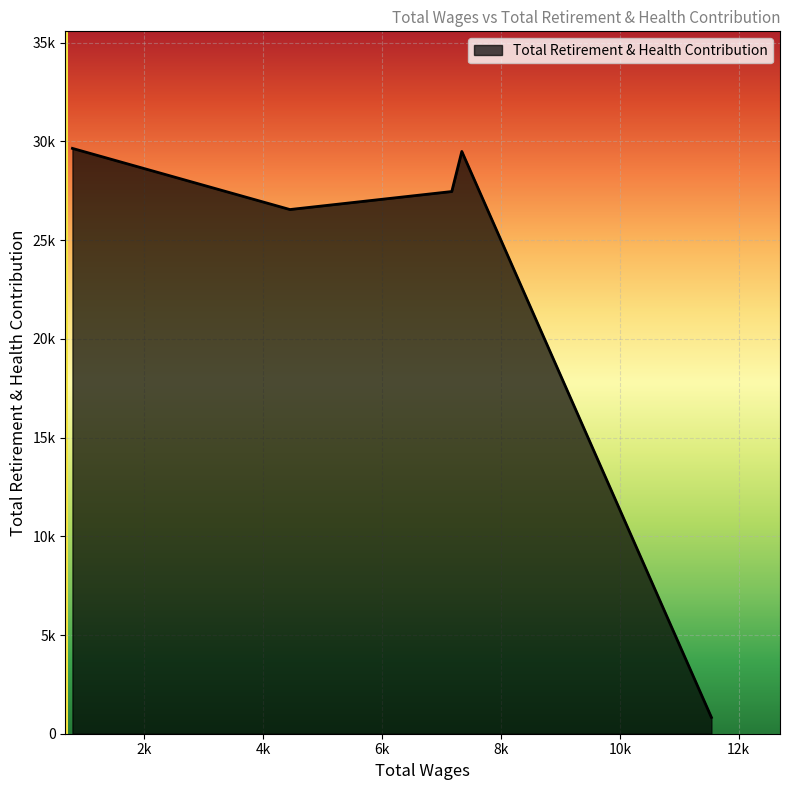

What is the sum of all values?

113988